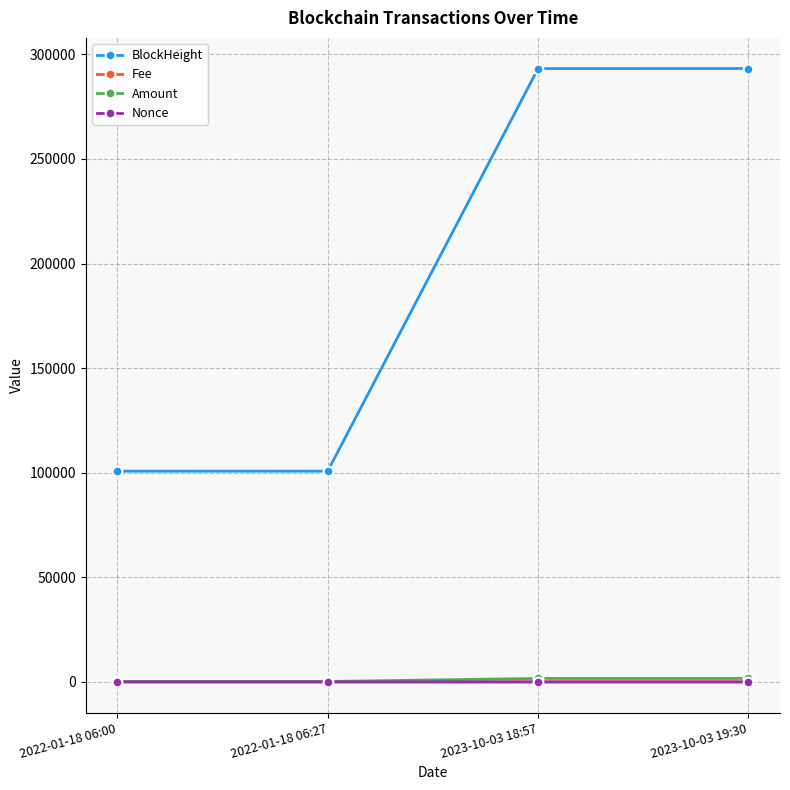

The value of Nonce at 2022-01-18 06:27 is 0.0. True or false?

True